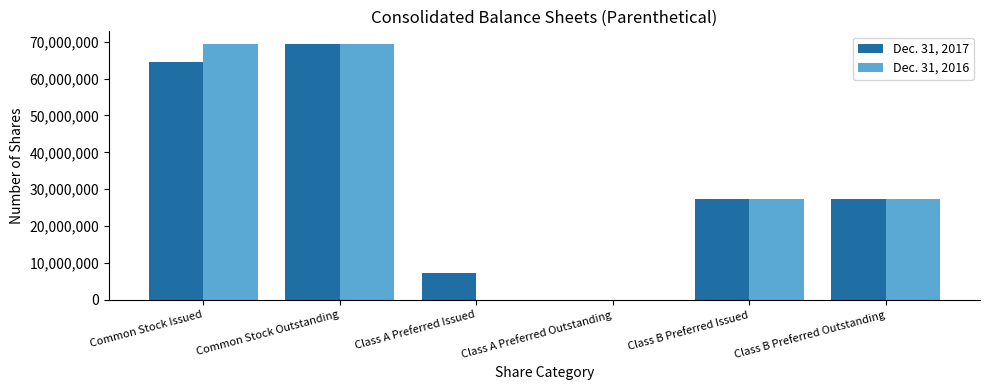

At which category is the sum across all series the highest?

Common Stock Outstanding